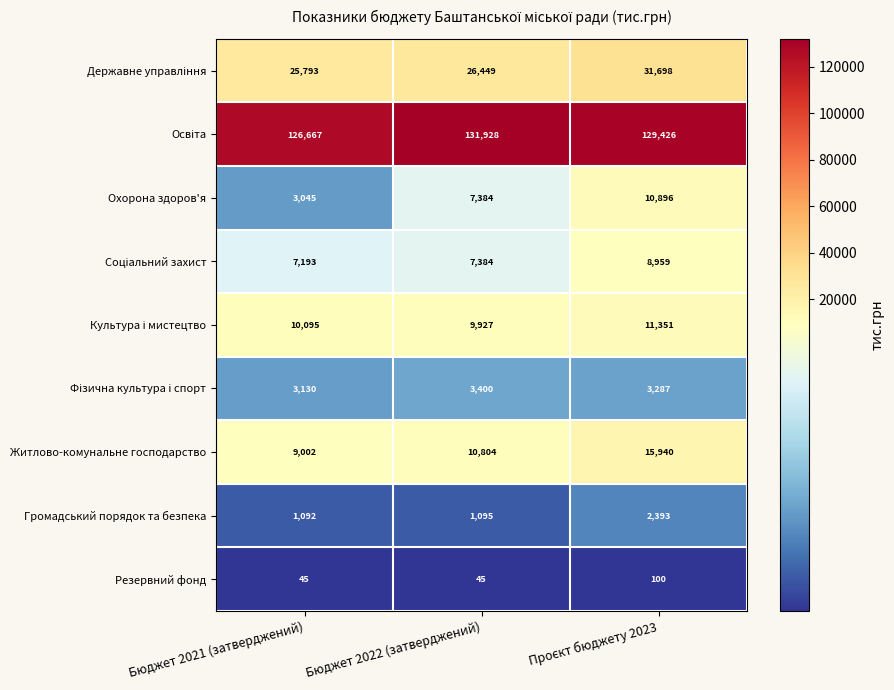

What is the difference between the maximum and second lowest values in the Резервний фонд series?

55